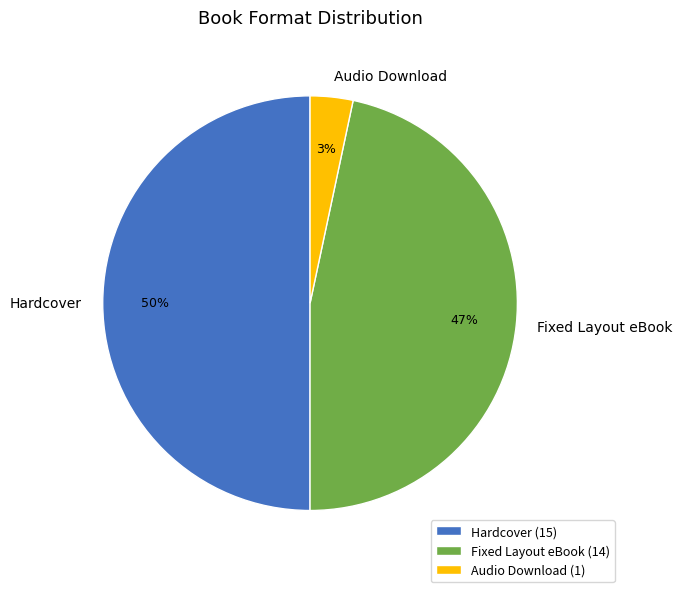

Is Audio Download the majority of the pie?

No